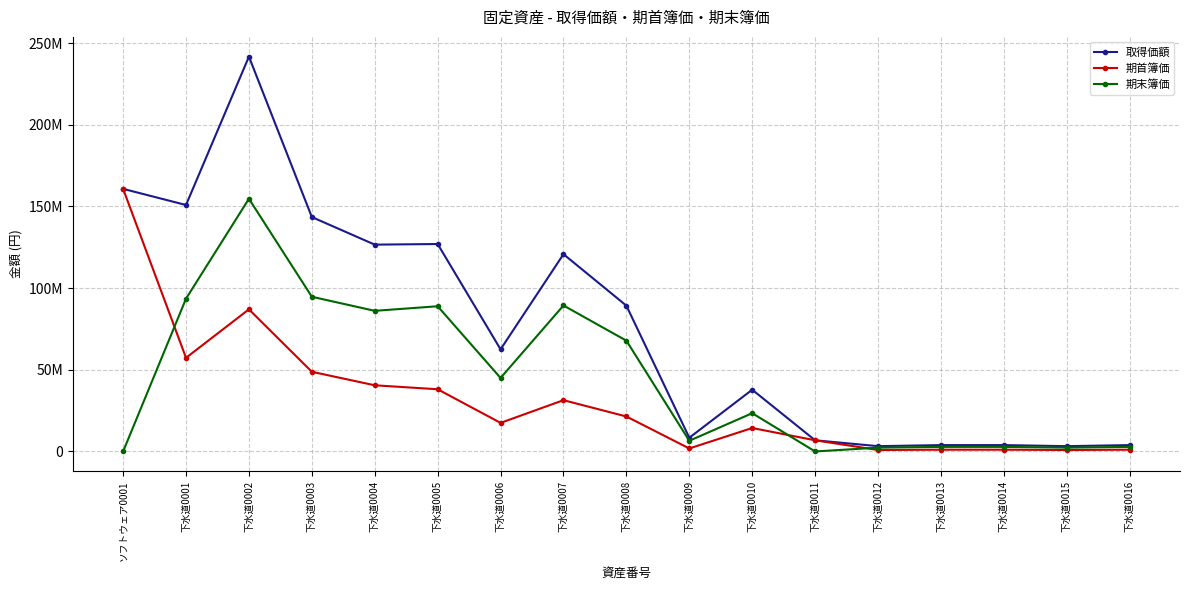

The value of 期首簿価 at 下水道0007 is 31398822. True or false?

True